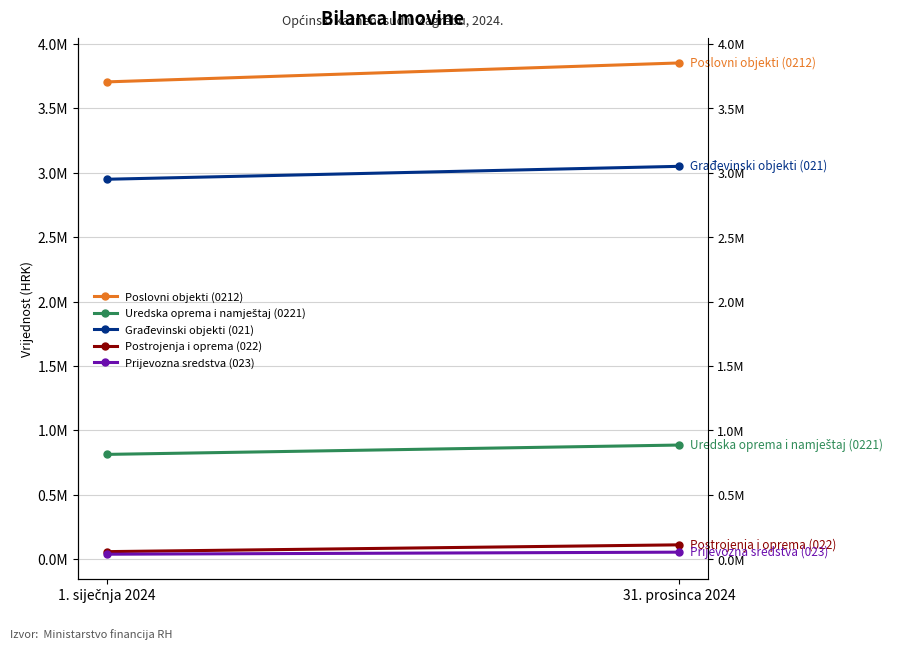

List the series in order of their peak value, highest first.

Poslovni objekti (0212), Građevinski objekti (021), Uredska oprema i namještaj (0221), Postrojenja i oprema (022), Prijevozna sredstva (023)